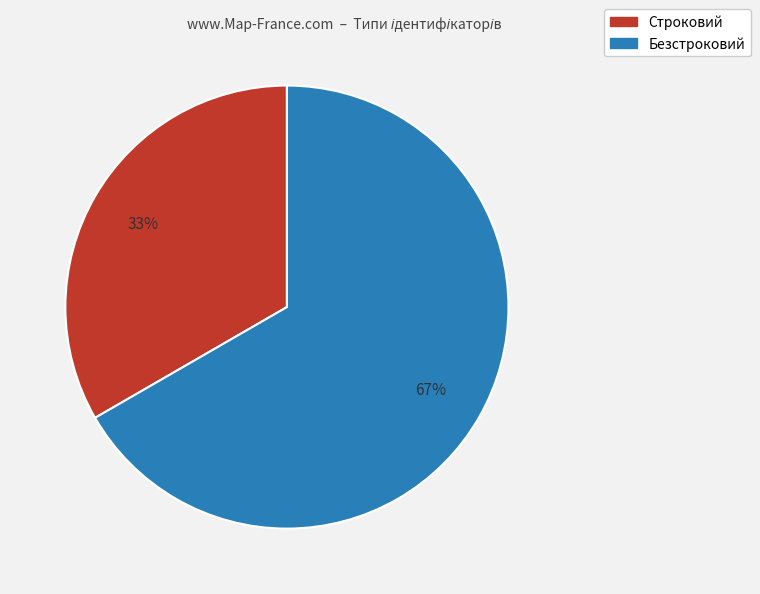

Rank the categories by value from highest to lowest.

Безстроковий, Строковий